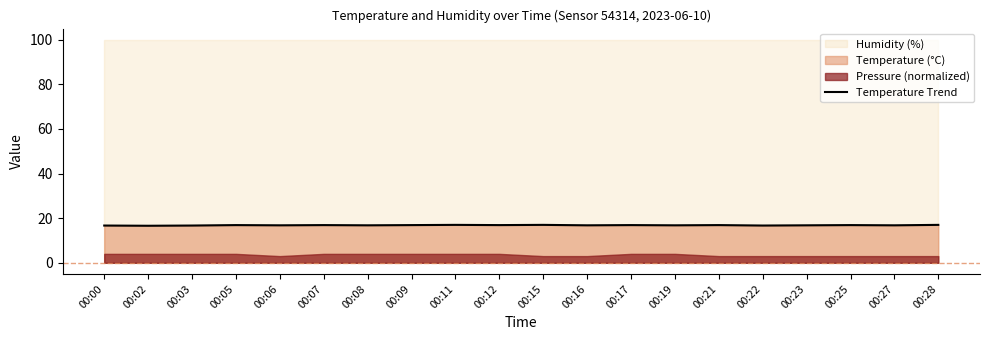

What is the sum of the values at 00:22 and 00:08?

33.5